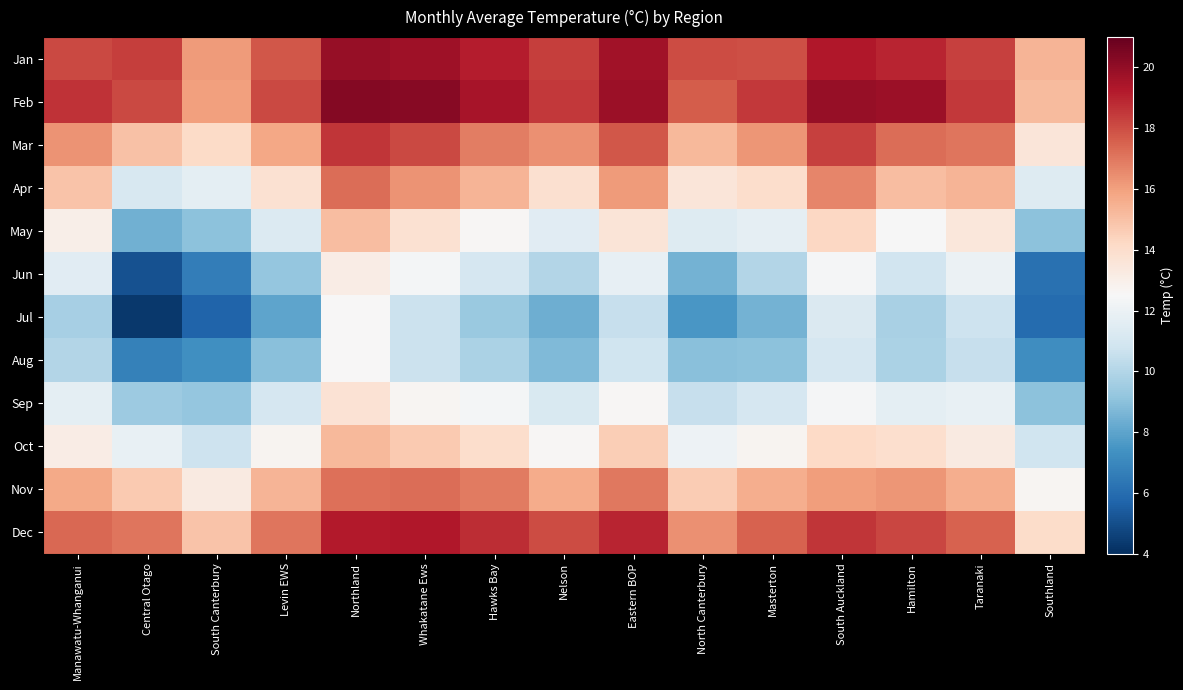

Reading left to right, list all the values displayed in this chart.

Jan: Manawatu-Whanganui=18.1	Central Otago=18.4	South Canterbury=16.1	Levin EWS=17.8	Northland=19.9	Whakatane Ews=19.7	Hawks Bay=19.2	Nelson=18.4	Eastern BOP=19.7	North Canterbury=18.0	Masterton=17.9	South Auckland=19.3	Hamilton=19.0	Taranaki=18.3	Southland=15.4
Feb: Manawatu-Whanganui=18.6	Central Otago=18.1	South Canterbury=16.0	Levin EWS=18.1	Northland=20.3	Whakatane Ews=20.3	Hawks Bay=19.5	Nelson=18.5	Eastern BOP=19.8	North Canterbury=17.7	Masterton=18.5	South Auckland=19.9	Hamilton=19.8	Taranaki=18.5	Southland=15.2
Mar: Manawatu-Whanganui=16.3	Central Otago=15.0	South Canterbury=14.1	Levin EWS=15.8	Northland=18.6	Whakatane Ews=18.1	Hawks Bay=16.9	Nelson=16.4	Eastern BOP=17.8	North Canterbury=15.3	Masterton=16.3	South Auckland=18.3	Hamilton=17.3	Taranaki=17.1	Southland=13.5
Apr: Manawatu-Whanganui=14.9	Central Otago=11.2	South Canterbury=11.7	Levin EWS=13.8	Northland=17.2	Whakatane Ews=16.3	Hawks Bay=15.4	Nelson=13.9	Eastern BOP=16.1	North Canterbury=13.5	Masterton=14.0	South Auckland=16.7	Hamilton=15.1	Taranaki=15.4	Southland=11.4
May: Manawatu-Whanganui=13.0	Central Otago=8.4	South Canterbury=9.0	Levin EWS=11.3	Northland=15.1	Whakatane Ews=13.8	Hawks Bay=12.6	Nelson=11.5	Eastern BOP=13.6	North Canterbury=11.4	Masterton=11.7	South Auckland=14.2	Hamilton=12.5	Taranaki=13.5	Southland=9.0
Jun: Manawatu-Whanganui=11.5	Central Otago=5.1	South Canterbury=6.6	Levin EWS=9.2	Northland=13.1	Whakatane Ews=12.4	Hawks Bay=11.1	Nelson=10.0	Eastern BOP=11.8	North Canterbury=8.5	Masterton=10.0	South Auckland=12.4	Hamilton=10.9	Taranaki=12.0	Southland=6.1
Jul: Manawatu-Whanganui=9.7	Central Otago=4.3	South Canterbury=5.7	Levin EWS=8.0	Northland=12.6	Whakatane Ews=10.7	Hawks Bay=9.3	Nelson=8.3	Eastern BOP=10.5	North Canterbury=7.6	Masterton=8.5	South Auckland=11.3	Hamilton=9.8	Taranaki=10.8	Southland=5.9
Aug: Manawatu-Whanganui=10.0	Central Otago=6.7	South Canterbury=7.3	Levin EWS=8.9	Northland=12.5	Whakatane Ews=10.7	Hawks Bay=9.8	Nelson=8.8	Eastern BOP=10.8	North Canterbury=9.0	Masterton=9.0	South Auckland=11.1	Hamilton=9.8	Taranaki=10.6	Southland=7.2
Sep: Manawatu-Whanganui=11.7	Central Otago=9.4	South Canterbury=9.2	Levin EWS=11.1	Northland=13.7	Whakatane Ews=12.6	Hawks Bay=12.3	Nelson=11.2	Eastern BOP=12.6	North Canterbury=10.5	Masterton=11.1	South Auckland=12.4	Hamilton=11.7	Taranaki=11.9	Southland=9.0
Oct: Manawatu-Whanganui=13.1	Central Otago=11.9	South Canterbury=10.7	Levin EWS=12.7	Northland=15.3	Whakatane Ews=14.7	Hawks Bay=14.0	Nelson=12.6	Eastern BOP=14.6	North Canterbury=12.1	Masterton=12.7	South Auckland=14.2	Hamilton=13.9	Taranaki=13.3	Southland=10.8
Nov: Manawatu-Whanganui=15.7	Central Otago=14.7	South Canterbury=13.2	Levin EWS=15.4	Northland=17.2	Whakatane Ews=17.2	Hawks Bay=16.9	Nelson=15.7	Eastern BOP=17.0	North Canterbury=14.6	Masterton=15.6	South Auckland=16.1	Hamilton=16.3	Taranaki=15.6	Southland=12.6
Dec: Manawatu-Whanganui=17.4	Central Otago=17.0	South Canterbury=14.9	Levin EWS=17.1	Northland=19.2	Whakatane Ews=19.3	Hawks Bay=18.8	Nelson=18.0	Eastern BOP=19.0	North Canterbury=16.4	Masterton=17.5	South Auckland=18.6	Hamilton=18.2	Taranaki=17.5	Southland=14.1